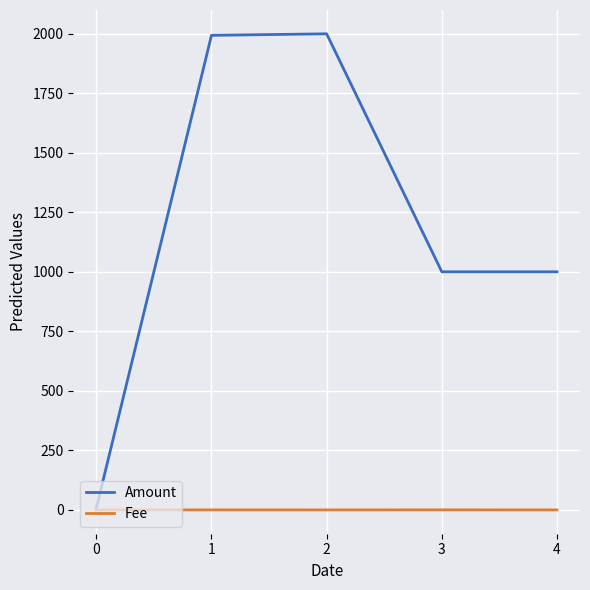

The value of Amount at 2 is 1998.9. True or false?

True